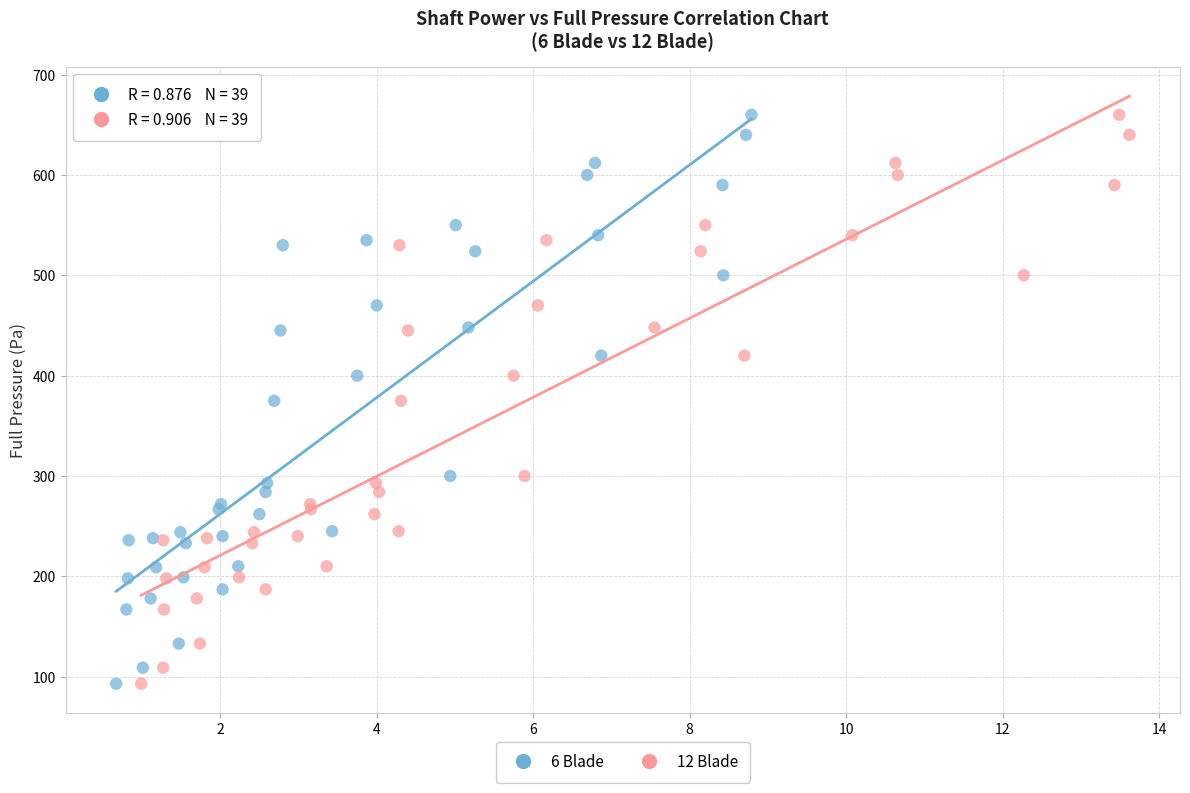

What are all the series names shown in the legend?

6 Blade, 12 Blade